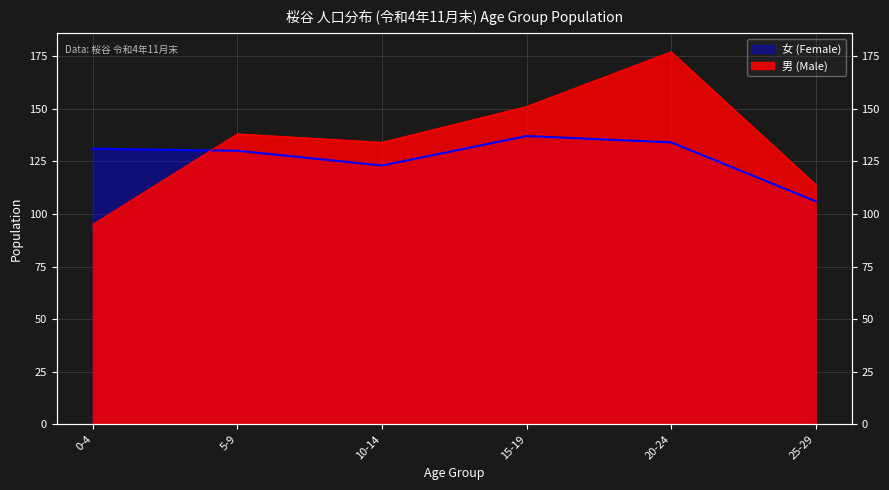

What position from the left is 5-9?

2